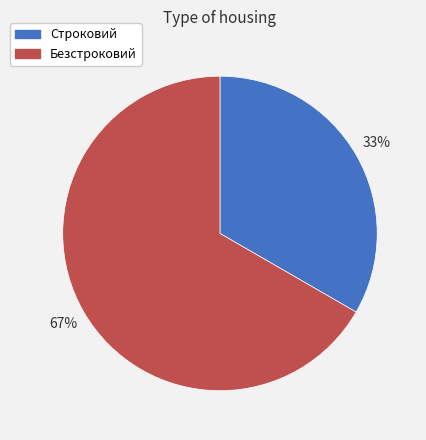

Rank the categories by value from highest to lowest.

Безстроковий, Строковий